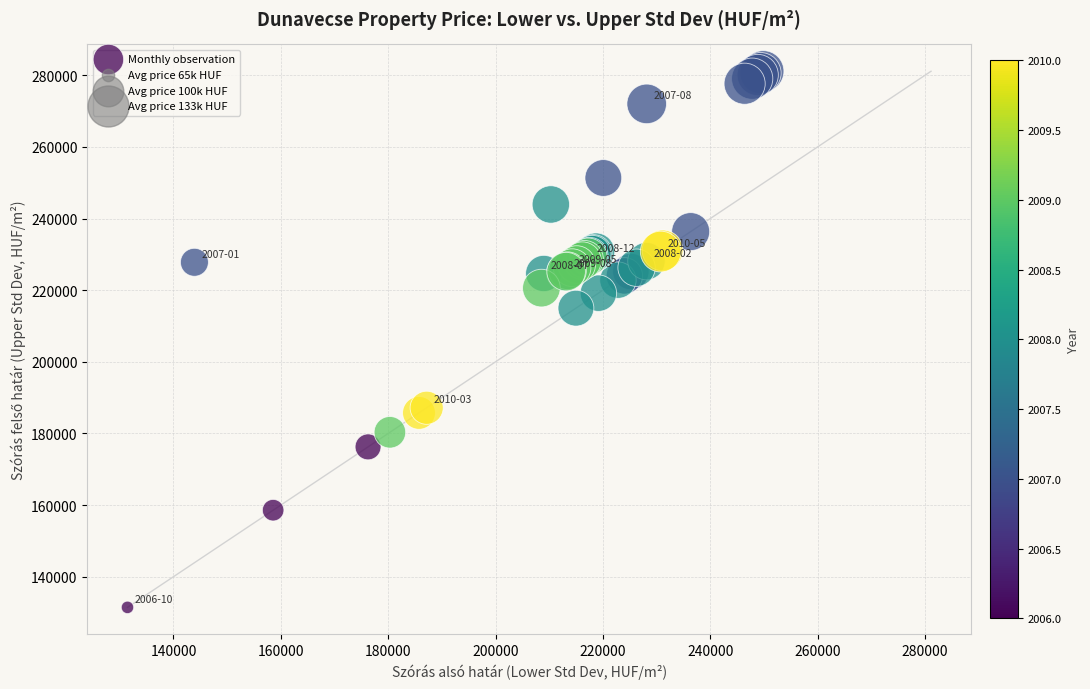

What Y value in the scatter plot is closest to 206288?

214985